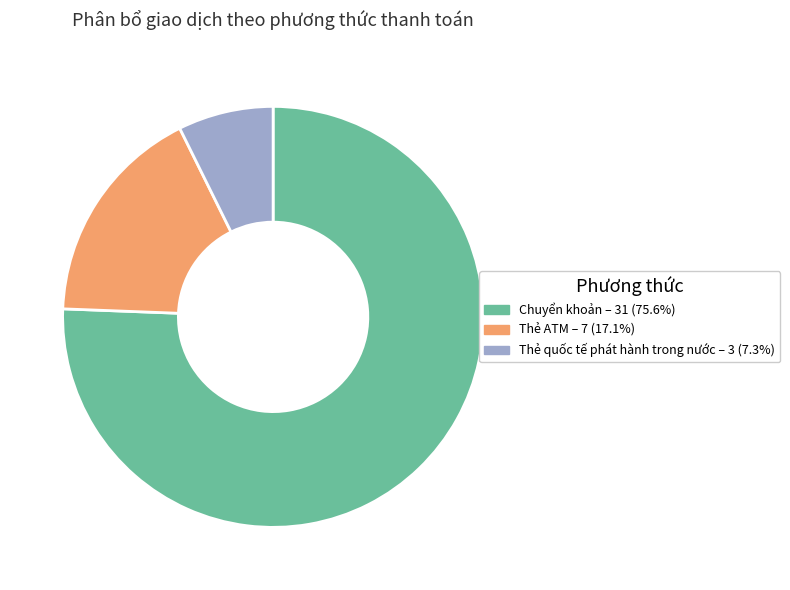

Which category has the biggest portion of the pie?

Chuyển khoản